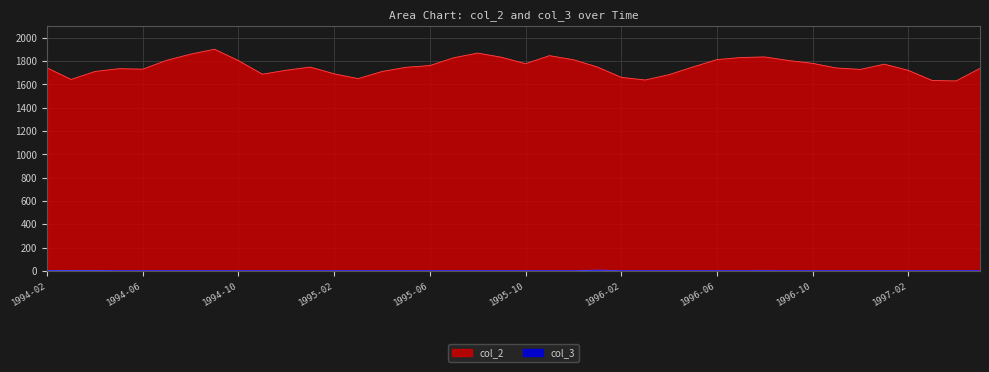

Which category has the highest value in the col_3 series?

1996-01